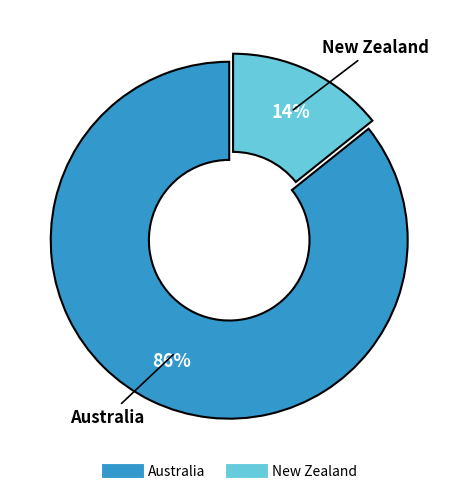

Rank the categories by value from highest to lowest.

Australia, New Zealand